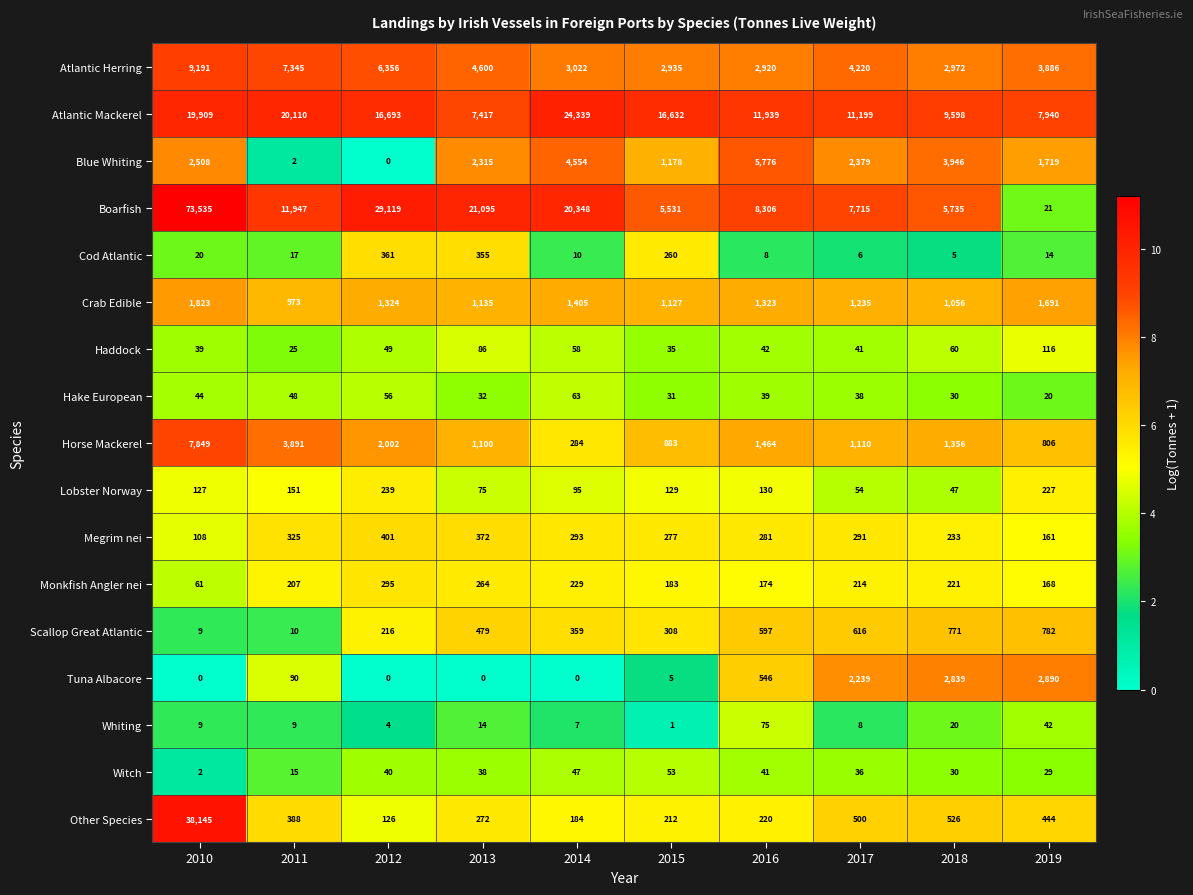

The Lobster Norway series shows 54 at 2017. True or false?

True